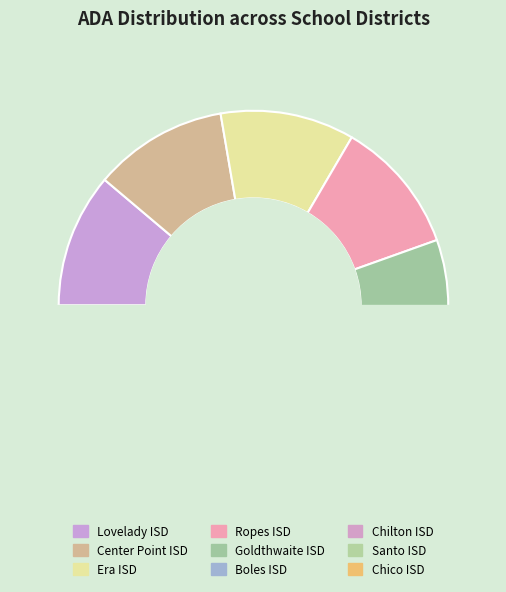

Which slice is the smallest?

Chico ISD